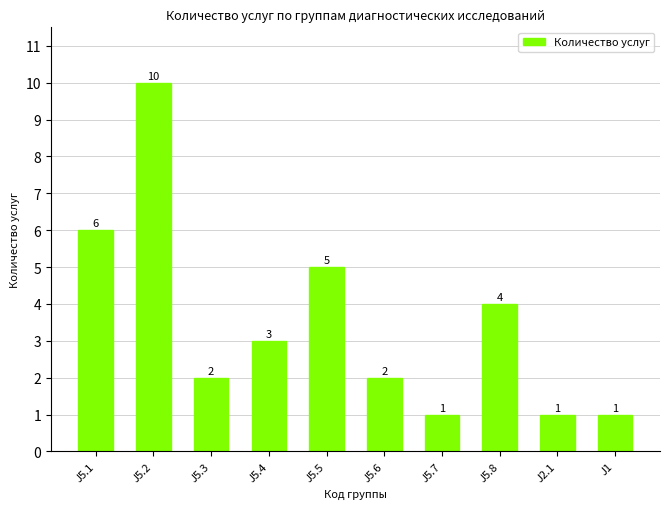

Does the chart contain stacked bars?

No